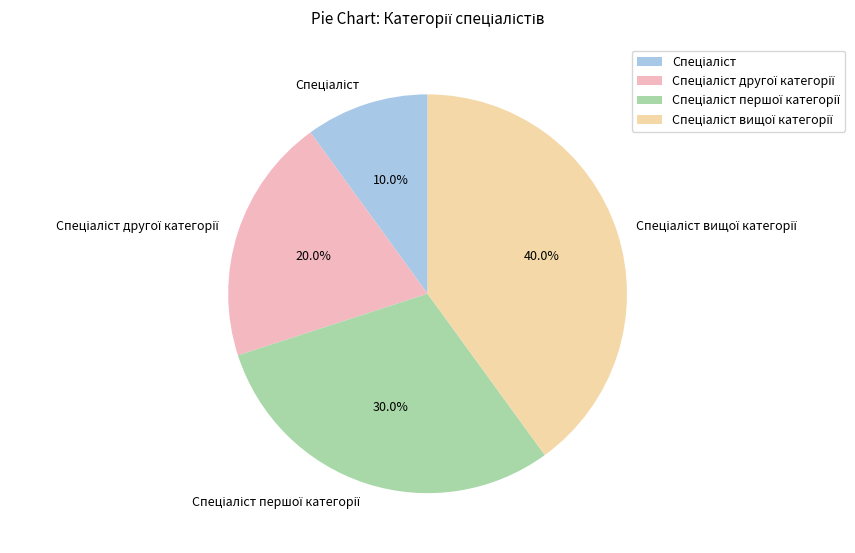

To the nearest percent, what is the average slice percentage?

25%